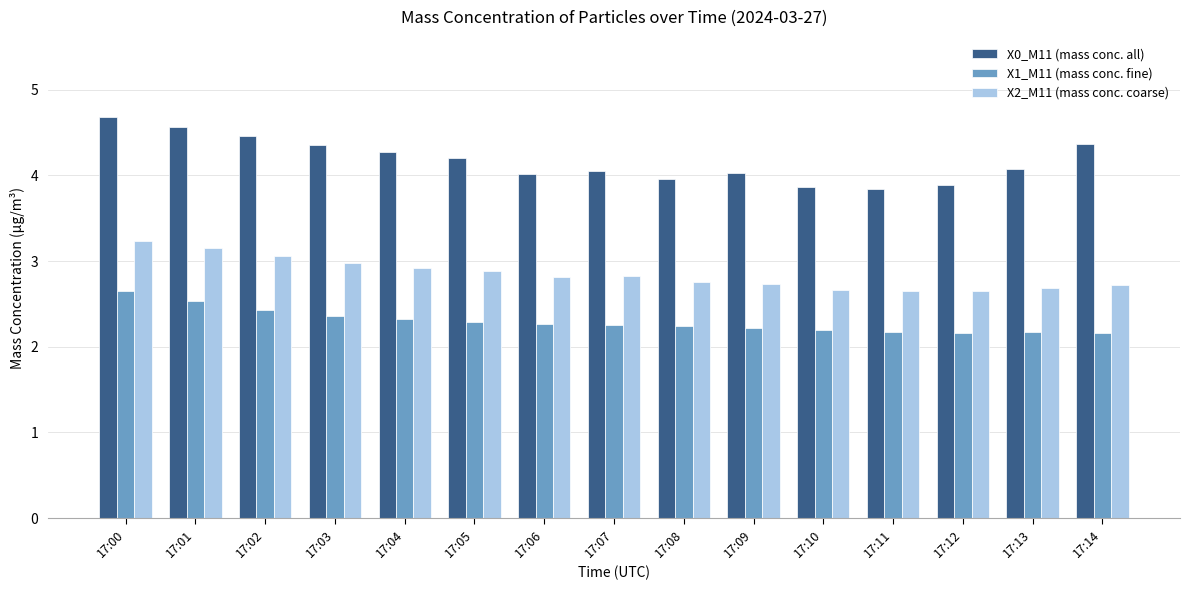

What is the difference between the maximum and second lowest values in the X2_M11 (mass conc. coarse) series?

0.6